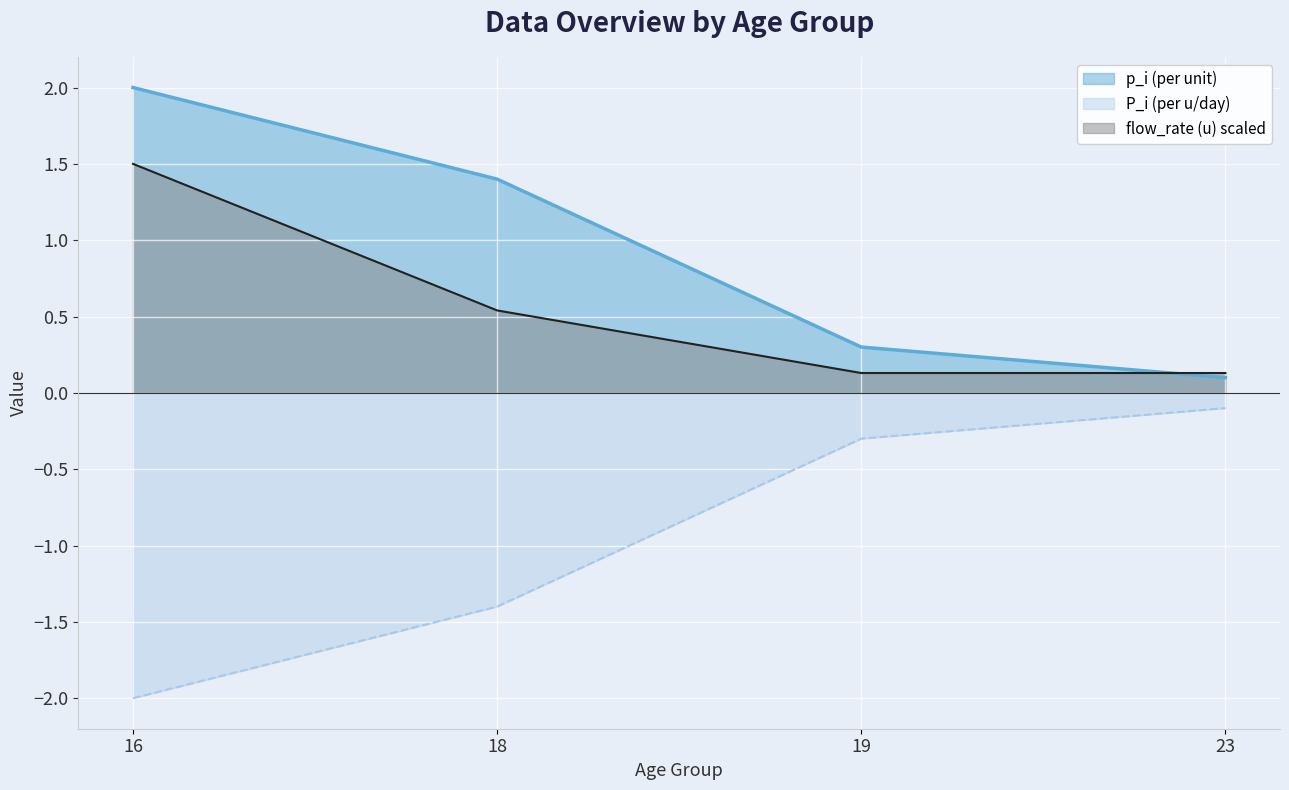

What are all the series names shown in the legend?

p_i (per unit), P_i (per u/day), flow_rate (u) scaled